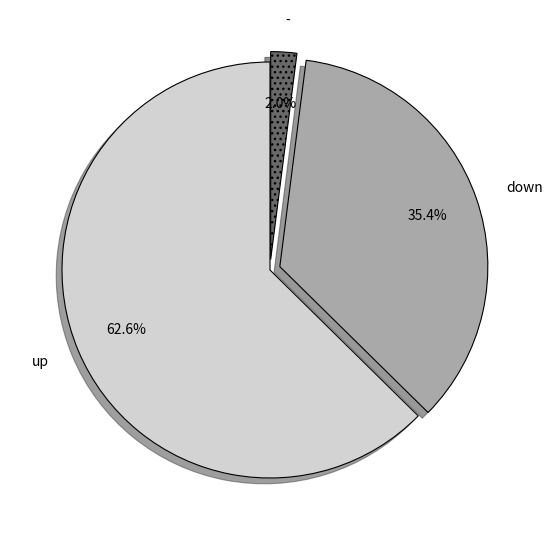

Between - and up, which is larger?

up